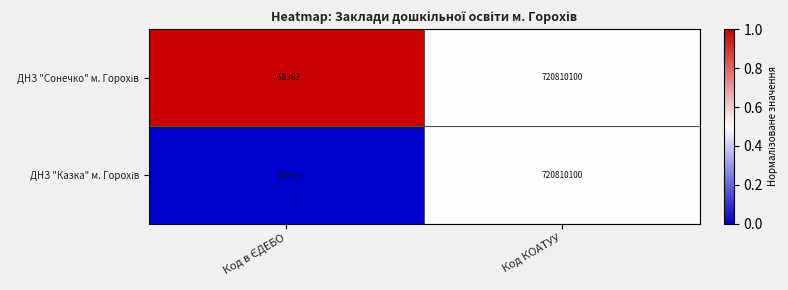

What is the total value across all series at Код КОАТУУ?

1441620200